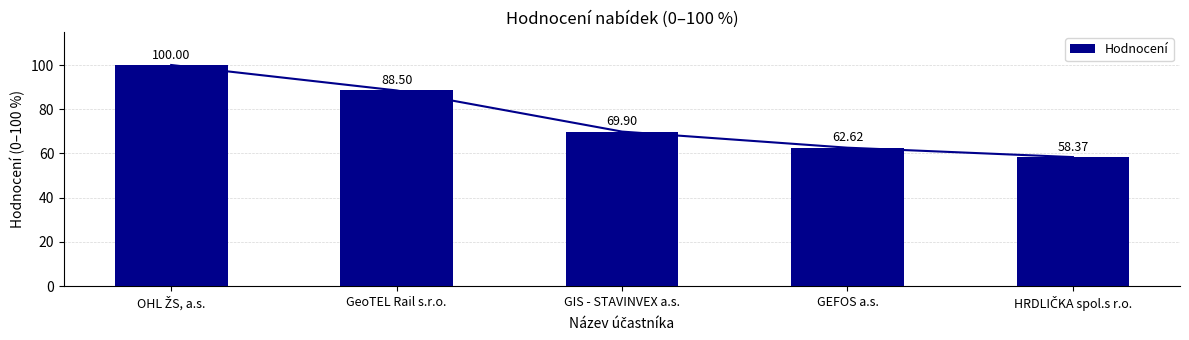

How many categories are shown in the chart?

5